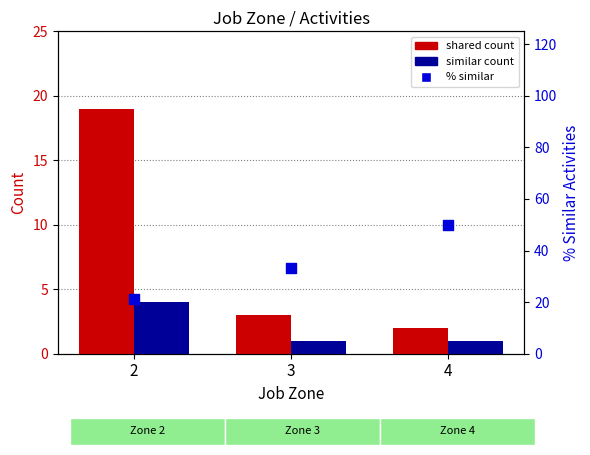

Which series has the widest spread of Y values?

% Similar within Zone